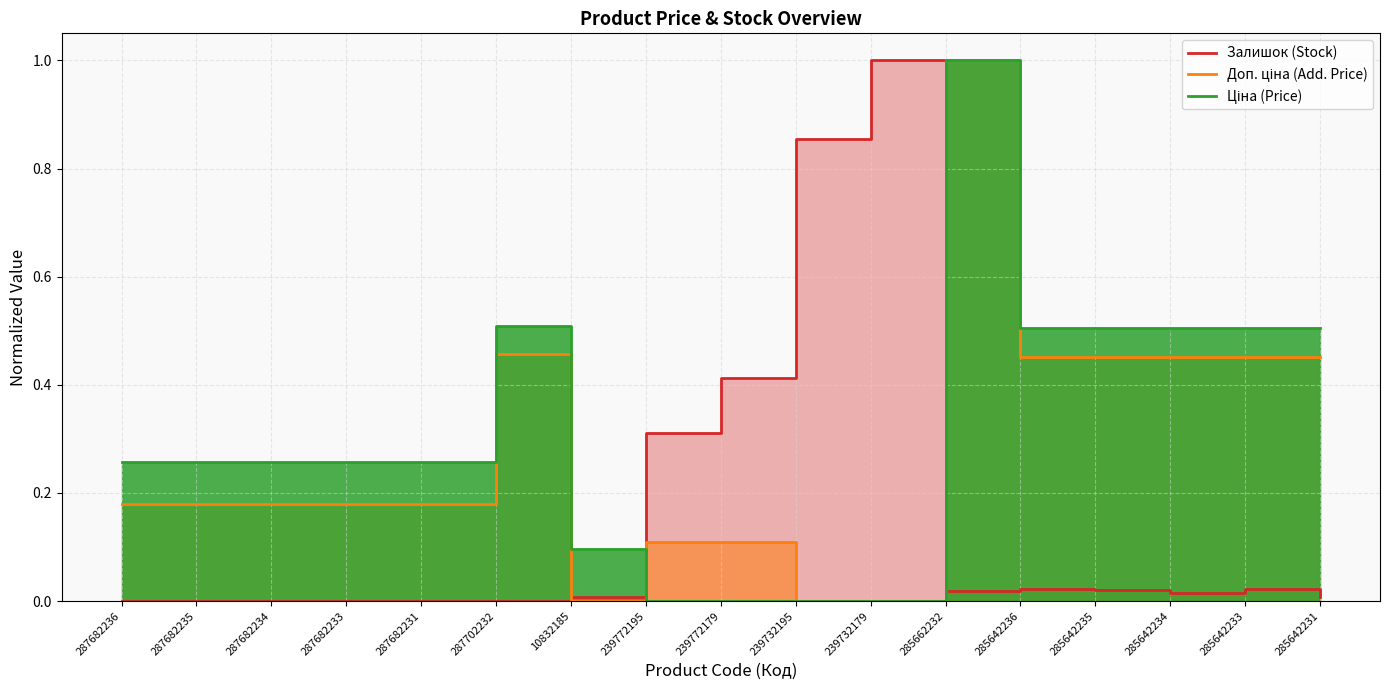

What are all the series names shown in the legend?

Залишок (Stock), Доп. ціна (Add. Price), Ціна (Price)